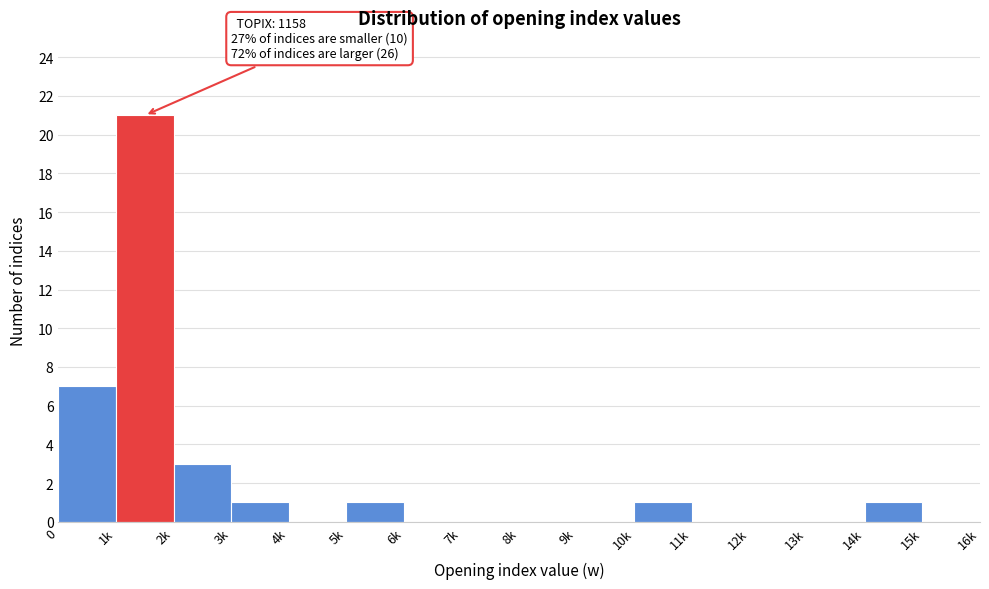

Reading left to right, list all the values displayed in this chart.

0=7	1k=21	2k=3	3k=1	4k=0	5k=1	6k=0	7k=0	8k=0	9k=0	10k=1	11k=0	12k=0	13k=0	14k=1	15k=0